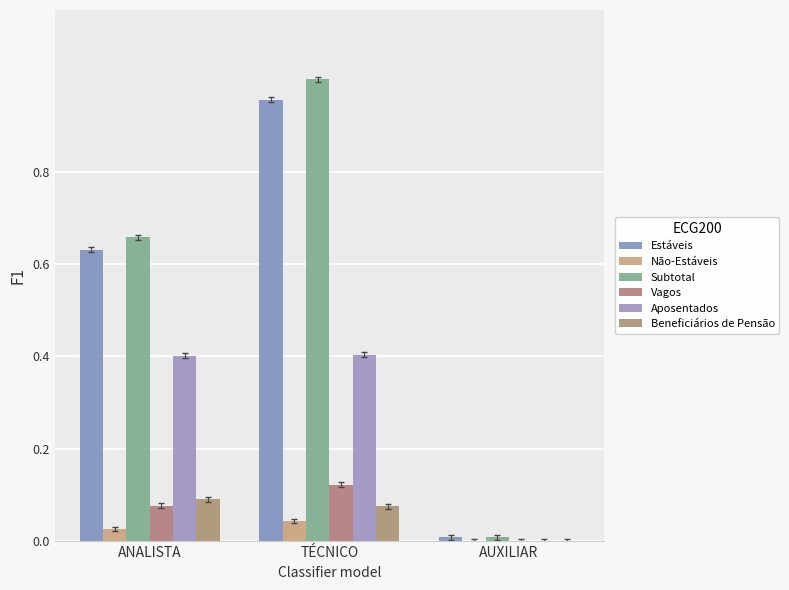

Between ANALISTA and TÉCNICO, which series saw the biggest shift?

Subtotal